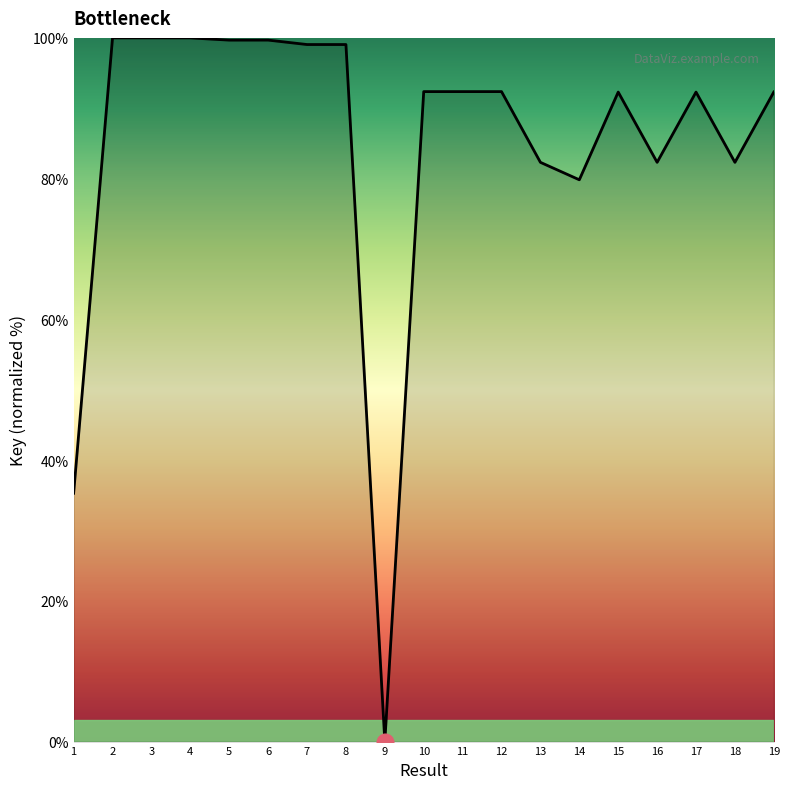

What is the change in value from 1 to 13?

+47.0